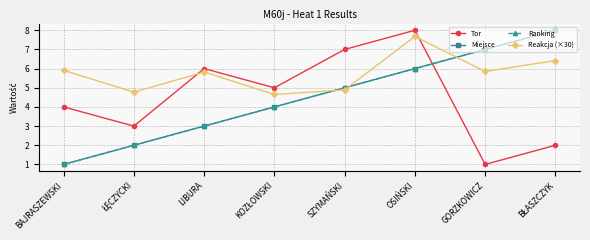

True or false: Miejsce has more than 1 interior local peaks.

False